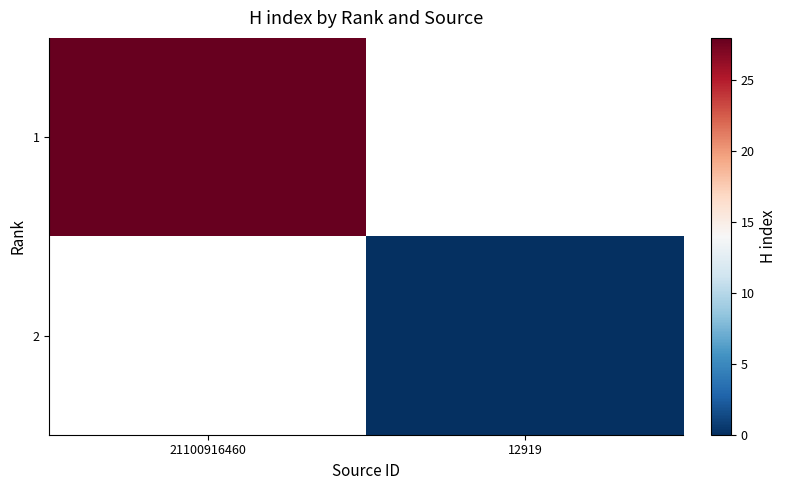

The 1 series shows 18.1 at 21100916460. True or false?

False